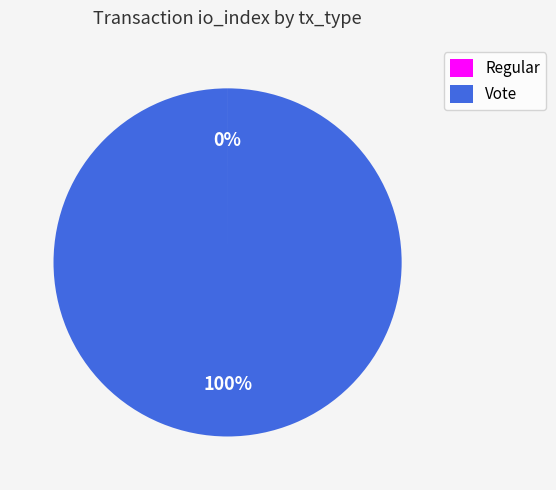

To the nearest percent, what portion does Vote represent?

100%